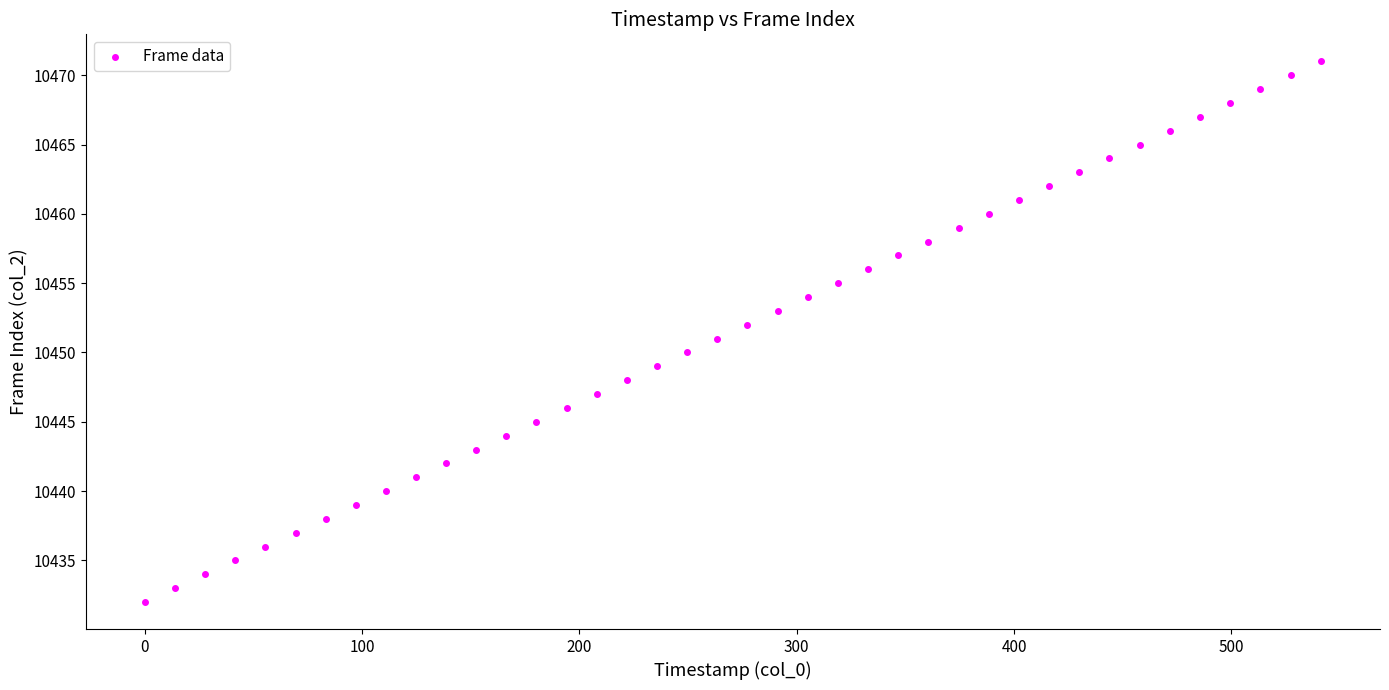

What is the range of Y values (max minus min)?

39